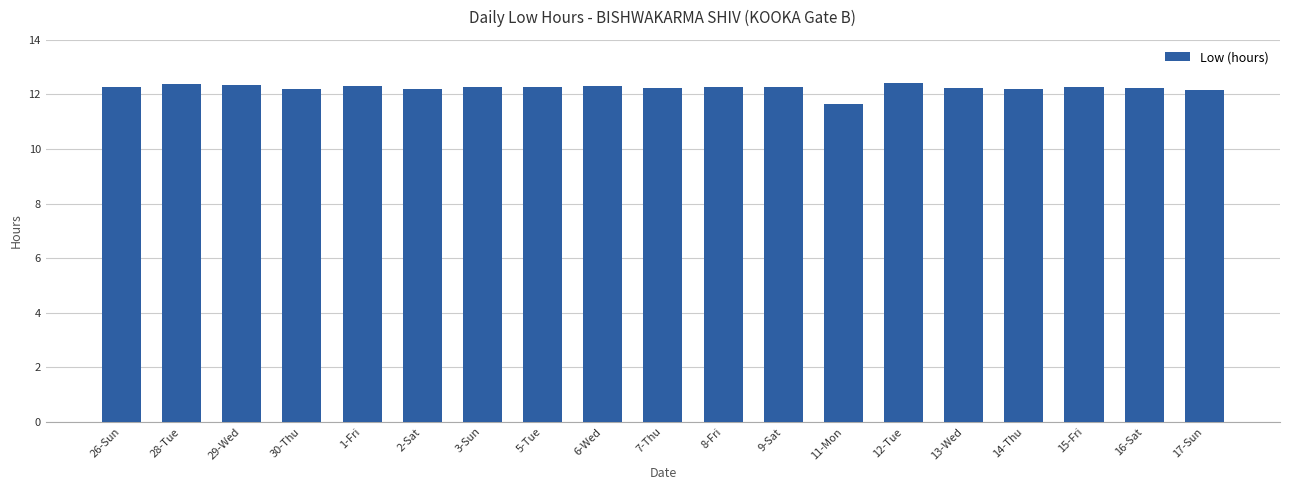

What is the label of the 16th bar from the right?

30-Thu